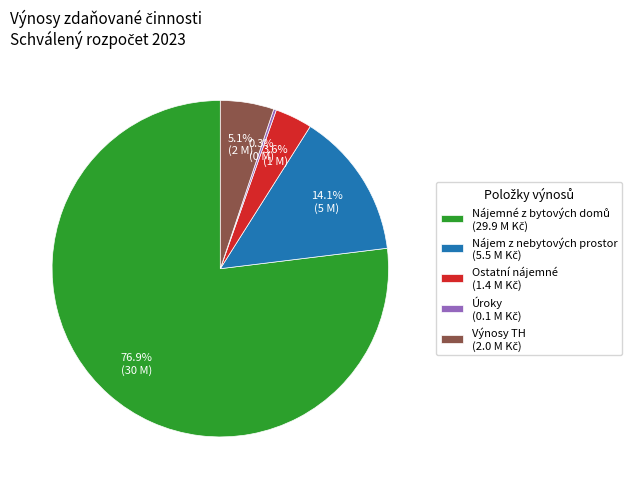

Is there any slice that represents more than half of the pie?

Yes